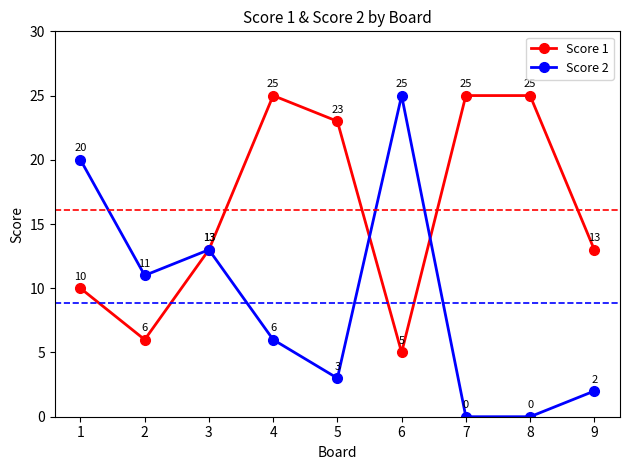

Reading left to right, list all the values displayed in this chart.

Score 1: 1=10	2=6	3=13	4=25	5=23	6=5	7=25	8=25	9=13
Score 2: 1=20	2=11	3=13	4=6	5=3	6=25	7=0	8=0	9=2